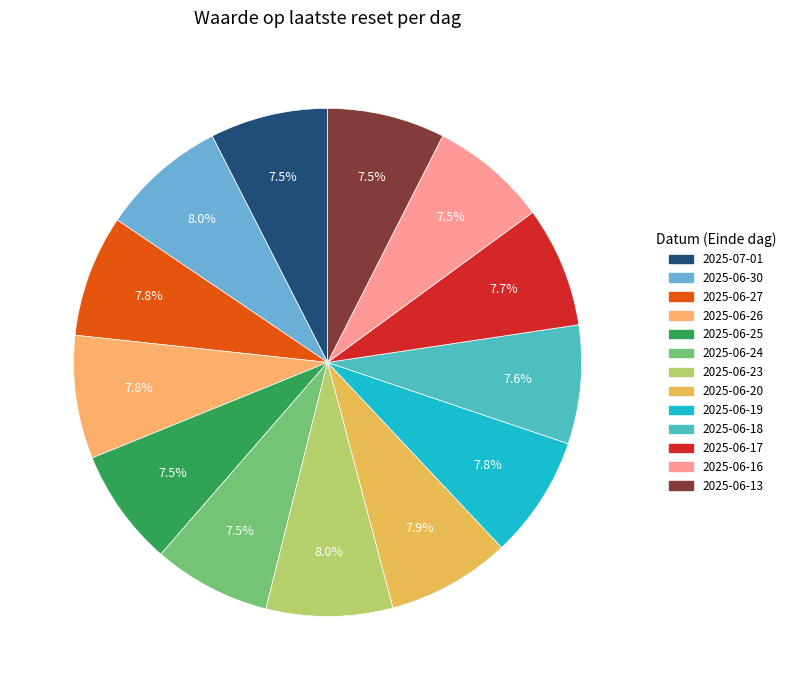

To the nearest percent, what is the combined percentage of 2025-06-30 and 2025-06-26?

16%